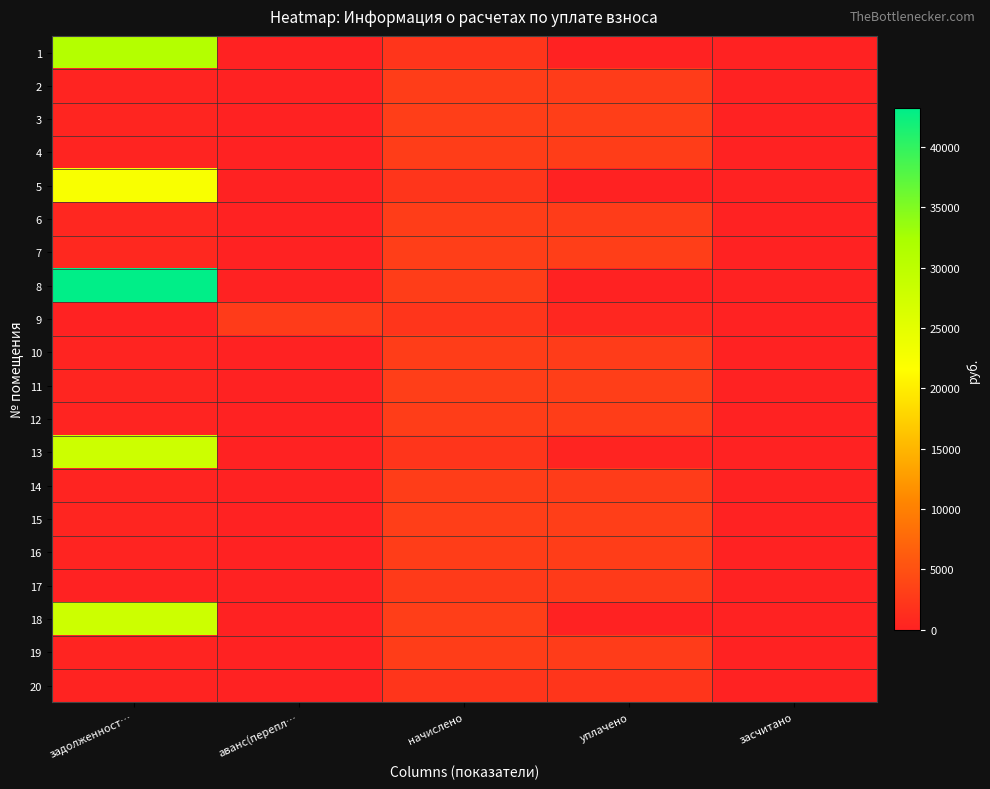

Reading left to right, extract all data points from this chart.

1: задолженност…=31055.2	аванс(перепл…=0.0	начислено=2102.5	уплачено=0.0	засчитано=0.0
2: задолженност…=321.5	аванс(перепл…=0.0	начислено=2893.6	уплачено=2859.4	засчитано=0.0
3: задолженност…=343.9	аванс(перепл…=0.0	начислено=3094.8	уплачено=3058.2	засчитано=0.0
4: задолженност…=327.7	аванс(перепл…=0.0	начислено=2949.1	уплачено=2916.9	засчитано=0.0
5: задолженност…=22309.7	аванс(перепл…=0.0	начислено=2102.5	уплачено=0.0	засчитано=0.0
6: задолженност…=643.0	аванс(перепл…=0.0	начислено=2893.6	уплачено=2859.4	засчитано=0.0
7: задолженност…=687.7	аванс(перепл…=0.0	начислено=3094.8	уплачено=3058.2	засчитано=0.0
8: задолженност…=43186.7	аванс(перепл…=0.0	начислено=2969.9	уплачено=0.0	засчитано=0.0
9: задолженност…=0.0	аванс(перепл…=2773.1	начислено=2116.4	уплачено=600.0	засчитано=0.0
10: задолженност…=321.5	аванс(перепл…=0.0	начислено=2893.6	уплачено=2859.4	засчитано=0.0
11: задолженност…=343.9	аванс(перепл…=0.0	начислено=3094.8	уплачено=3058.2	засчитано=0.0
12: задолженност…=330.0	аванс(перепл…=0.0	начислено=2969.9	уплачено=2942.9	засчитано=0.0
13: задолженност…=27922.1	аванс(перепл…=0.0	начислено=2102.5	уплачено=282.2	засчитано=0.0
14: задолженност…=321.5	аванс(перепл…=0.0	начислено=2893.6	уплачено=2859.4	засчитано=0.0
15: задолженност…=343.9	аванс(перепл…=0.0	начислено=3094.8	уплачено=3058.2	засчитано=0.0
16: задолженност…=330.0	аванс(перепл…=0.0	начислено=2969.9	уплачено=2934.8	засчитано=0.0
17: задолженност…=0.0	аванс(перепл…=0.0	начислено=2627.6	уплачено=2627.6	засчитано=0.0
18: задолженност…=28055.0	аванс(перепл…=0.0	начислено=3080.9	уплачено=0.0	засчитано=0.0
19: задолженност…=321.5	аванс(перепл…=0.0	начислено=2893.6	уплачено=2859.4	засчитано=0.0
20: задолженност…=230.5	аванс(перепл…=0.0	начислено=2074.8	уплачено=2050.2	засчитано=0.0